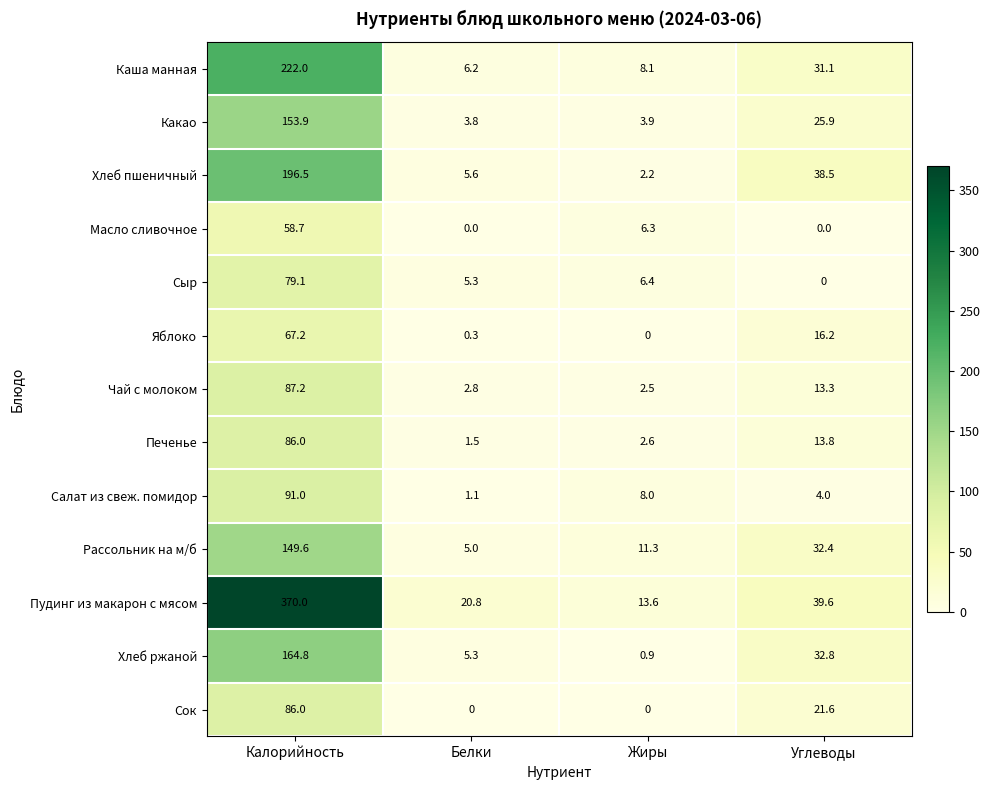

Which category has the highest value across all series?

Калорийность